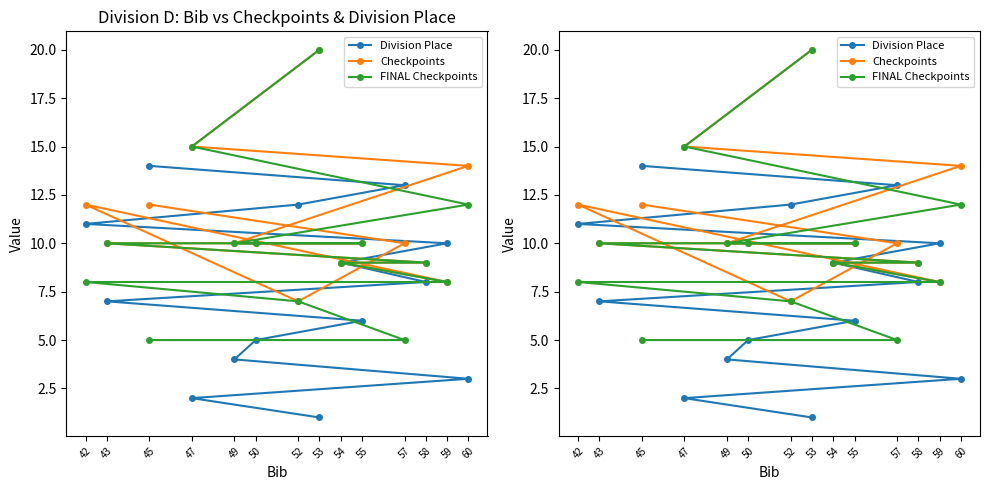

Is it true that FINAL Checkpoints equals 20 at 60?

False